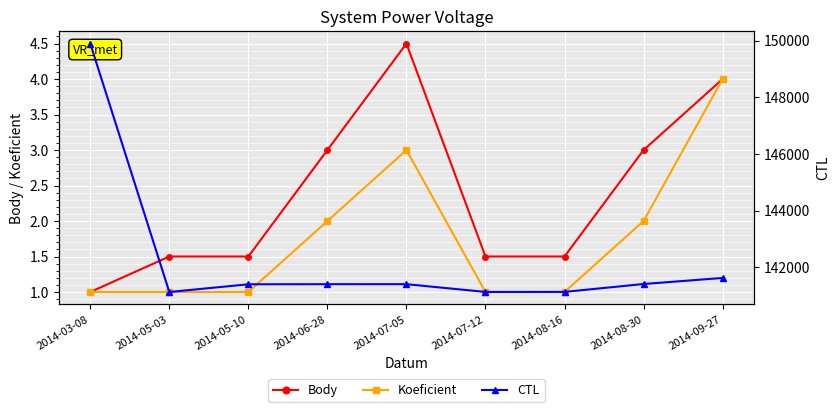

What is the difference between the CTL values at 2014-05-03 and 2014-05-10?

272.0